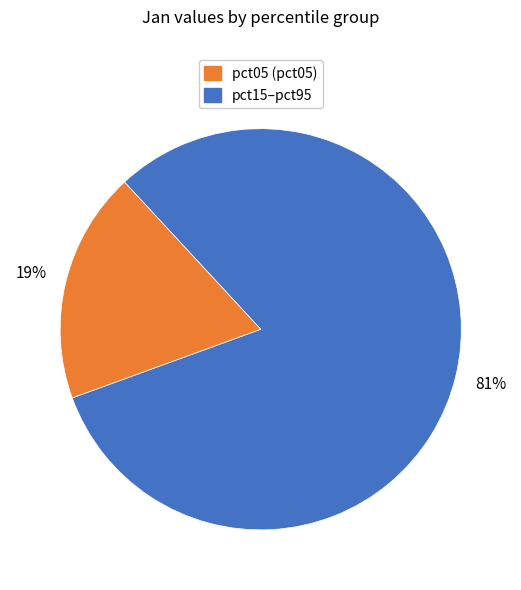

To the nearest percent, what is the average slice percentage?

50%